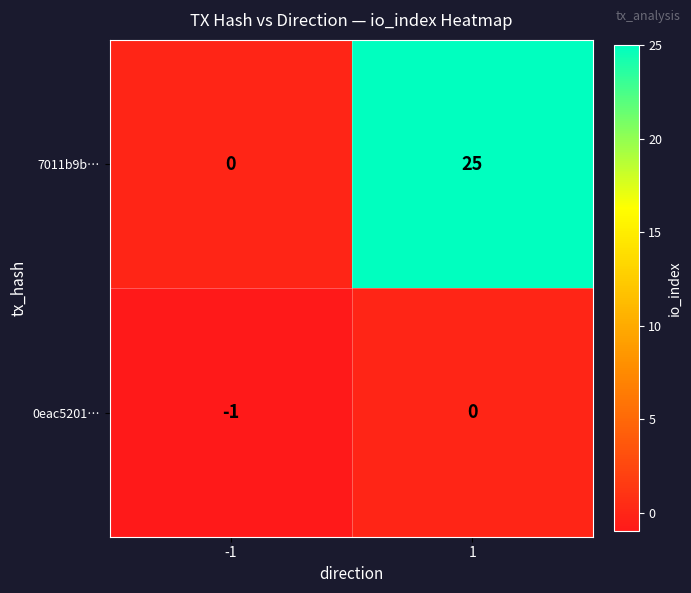

What is the spread (max minus min) of values at 1?

25